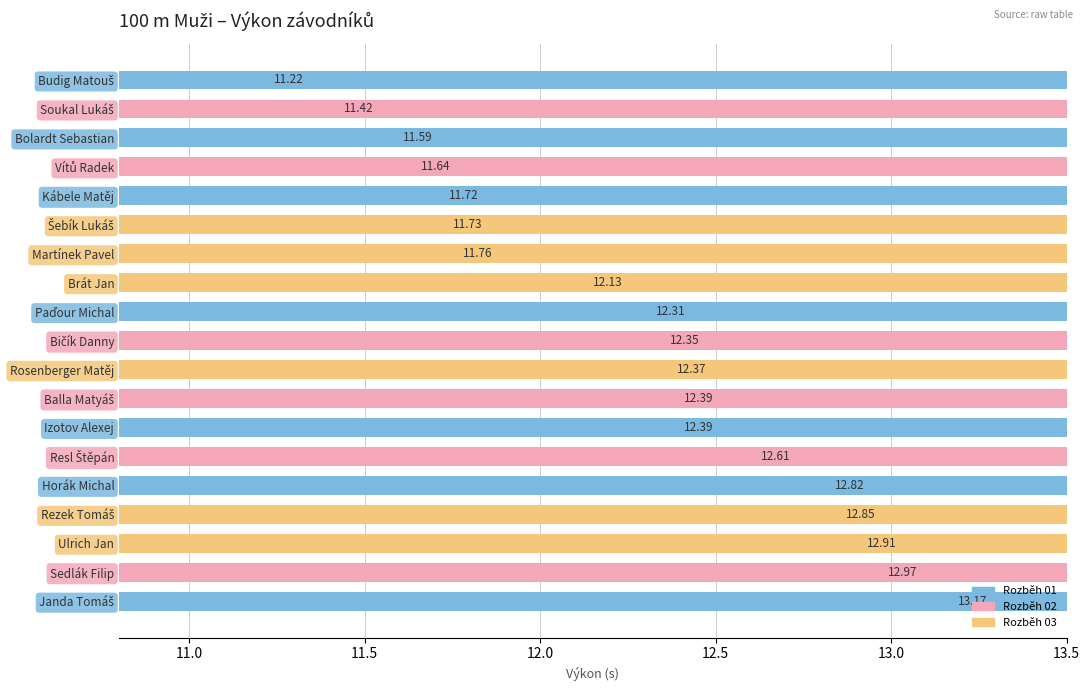

What is the ratio of the value at Rosenberger Matěj to the value at Horák Michal?

1.0